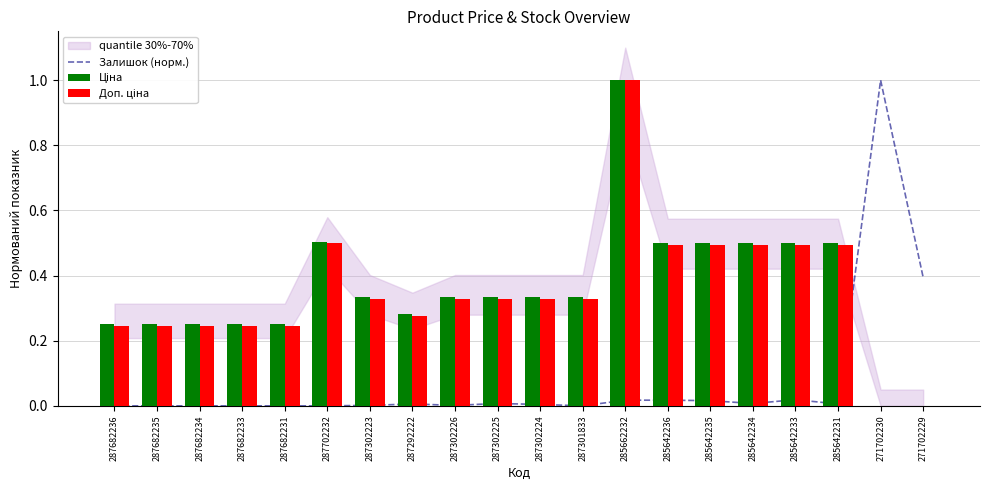

At which label is Ціна closest to 0?

271702230